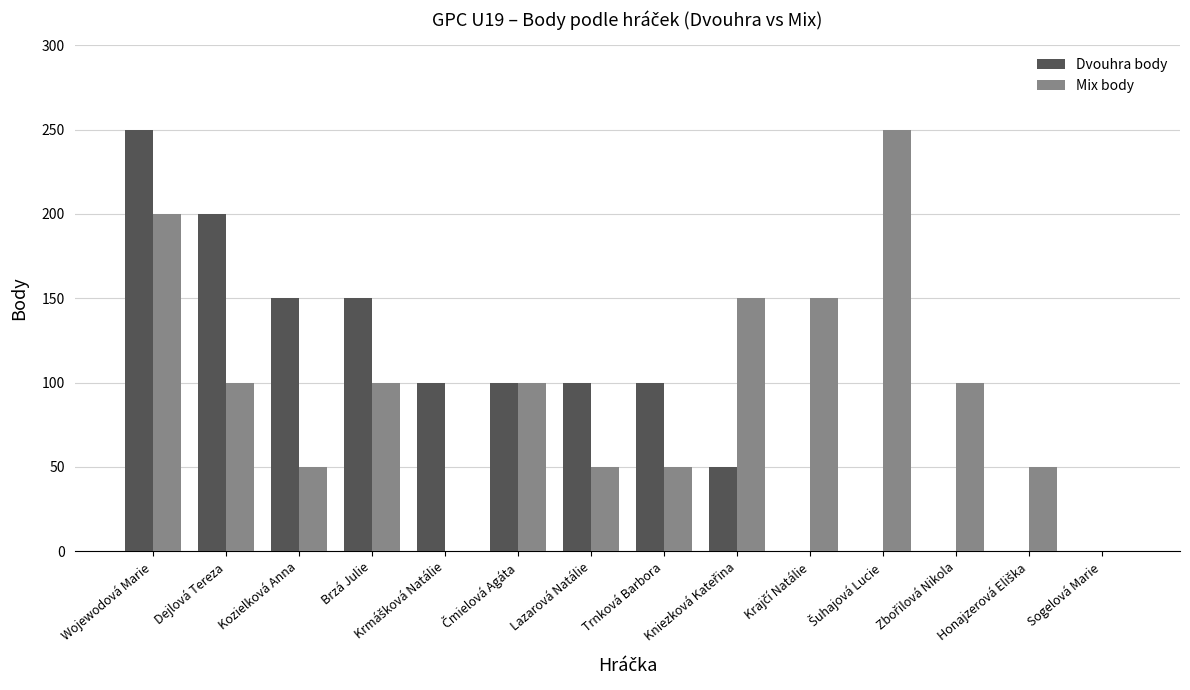

True or false: Dvouhra body has a value of 74 at Kozielková Anna.

False